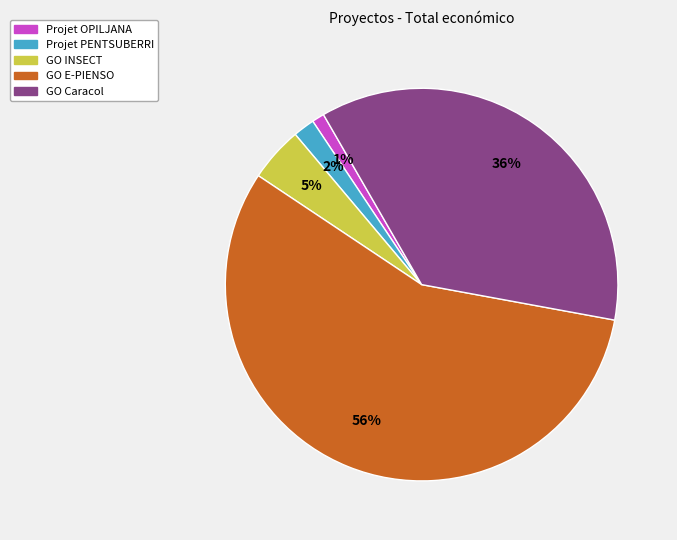

What percentage is the GO INSECT slice, to the nearest percent?

5%